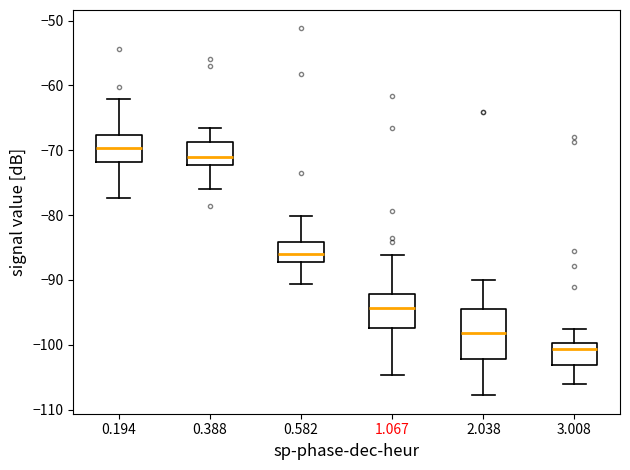

Where does the upper whisker of the box at x = 2.038 end on the y-axis? The values are not printed on the chart, so give them approximately, as read against the axis.

-90